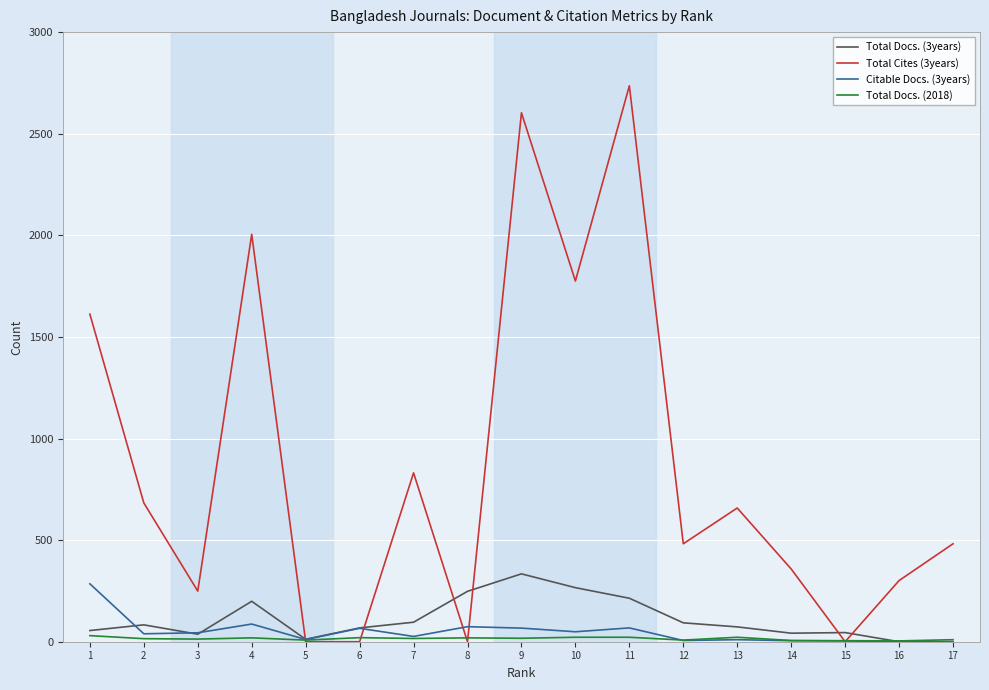

Which series has the largest range (max minus min)?

Total Cites (3years)